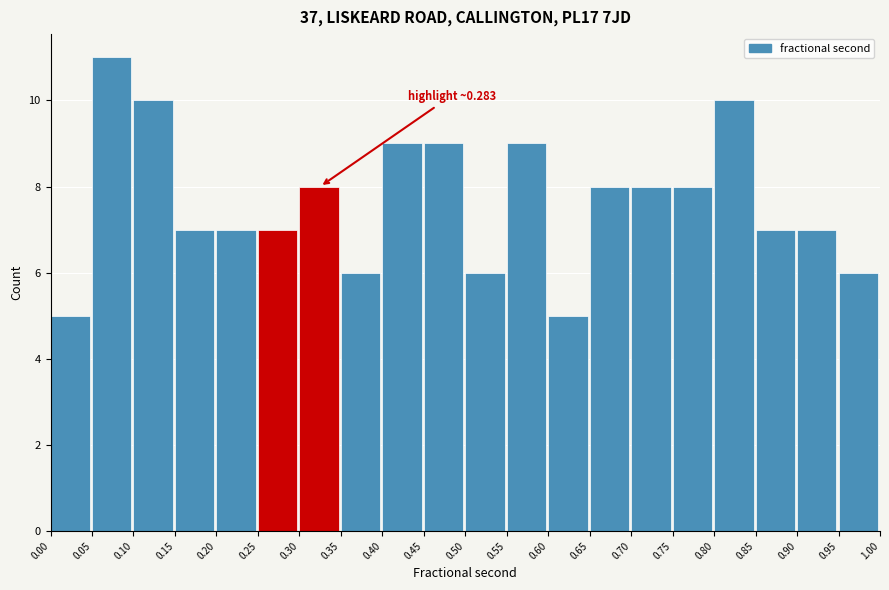

Which range on the x-axis has the tallest bar?

0.05 to 0.10